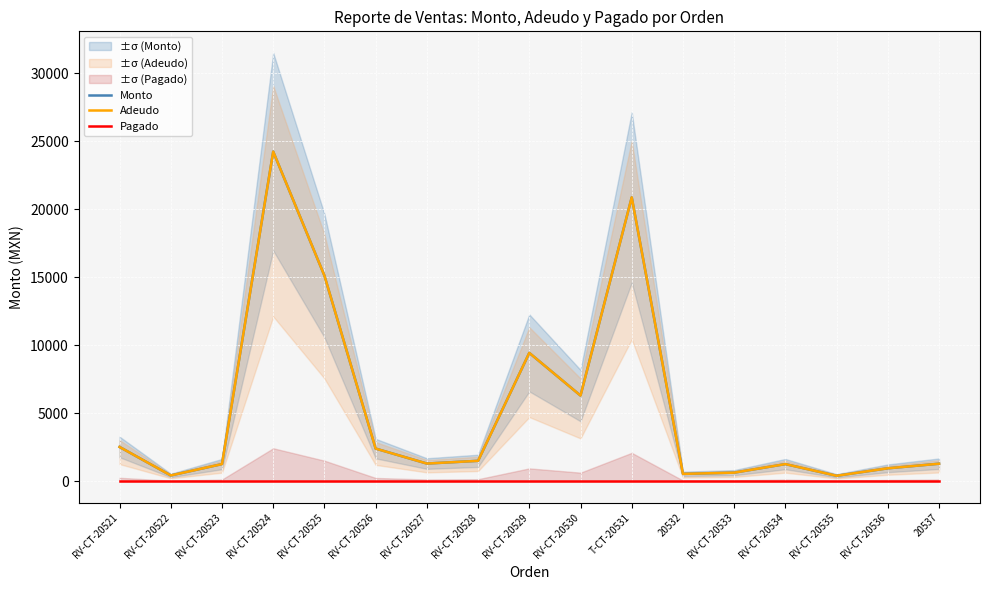

What is the maximum value for Monto?

24245.0